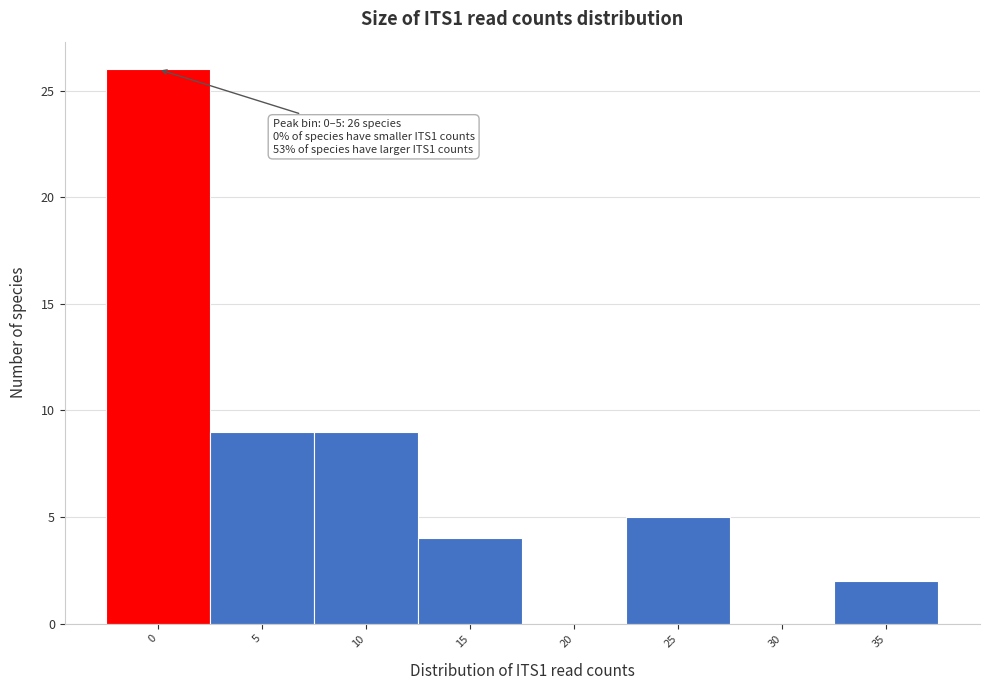

Reading left to right, what are all the values shown in this chart?

0=26	5=9	10=9	15=4	20=0	25=5	30=0	35=2